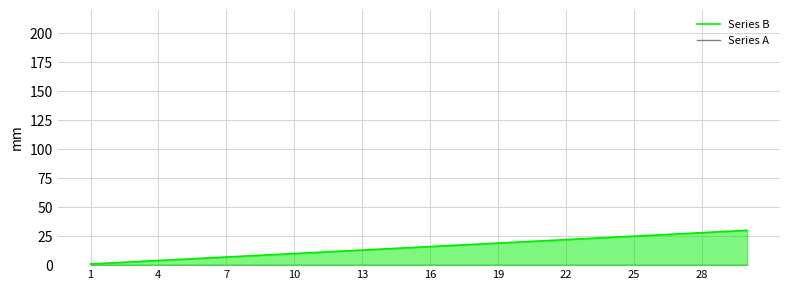

Between 16 and 28, which is larger?

28